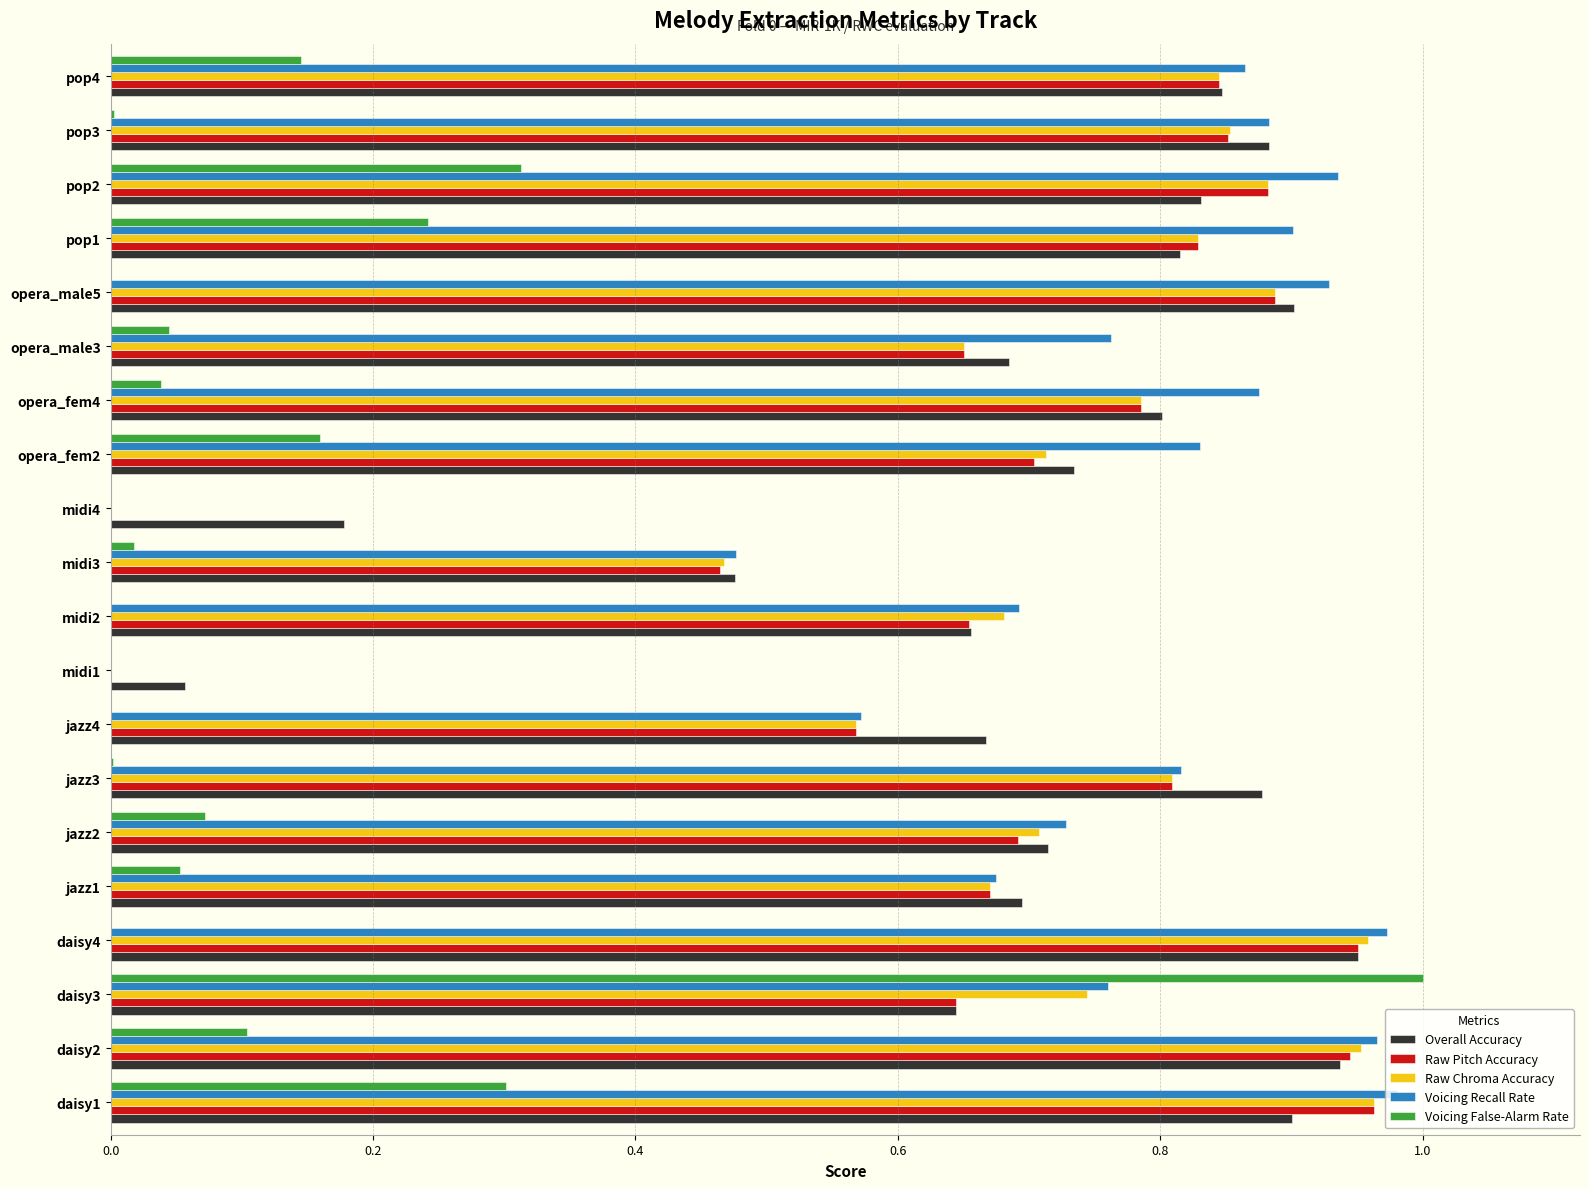

Is it true that Raw Pitch Accuracy equals 0.0 at midi1?

True